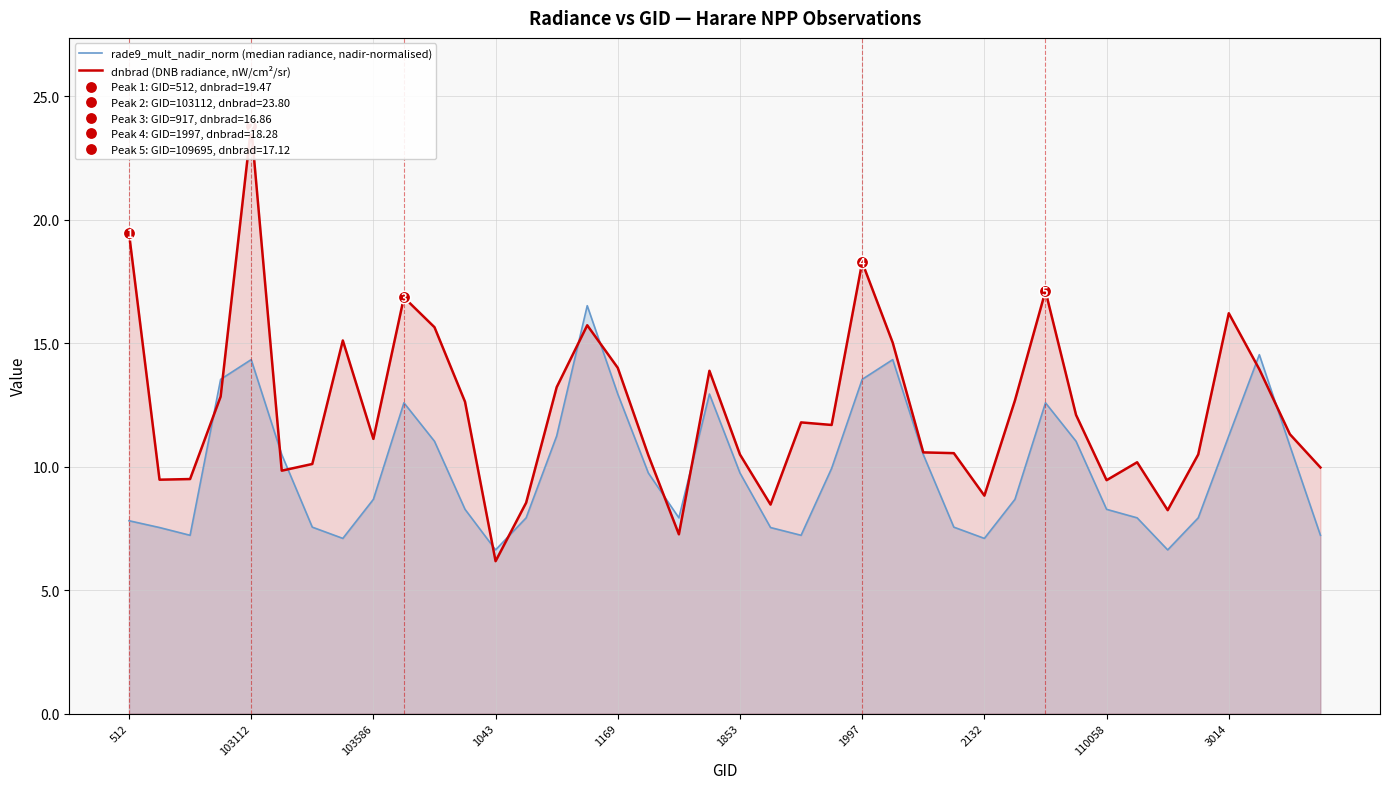

Between 27 and 34, which is larger?

27